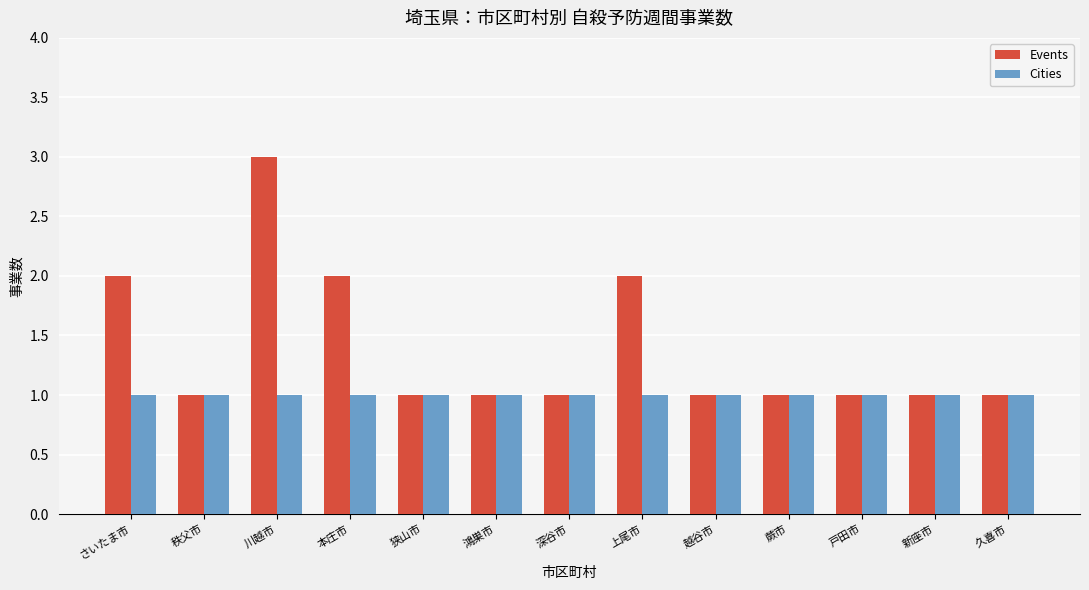

List the series in order of their peak value, lowest first.

Cities, Events